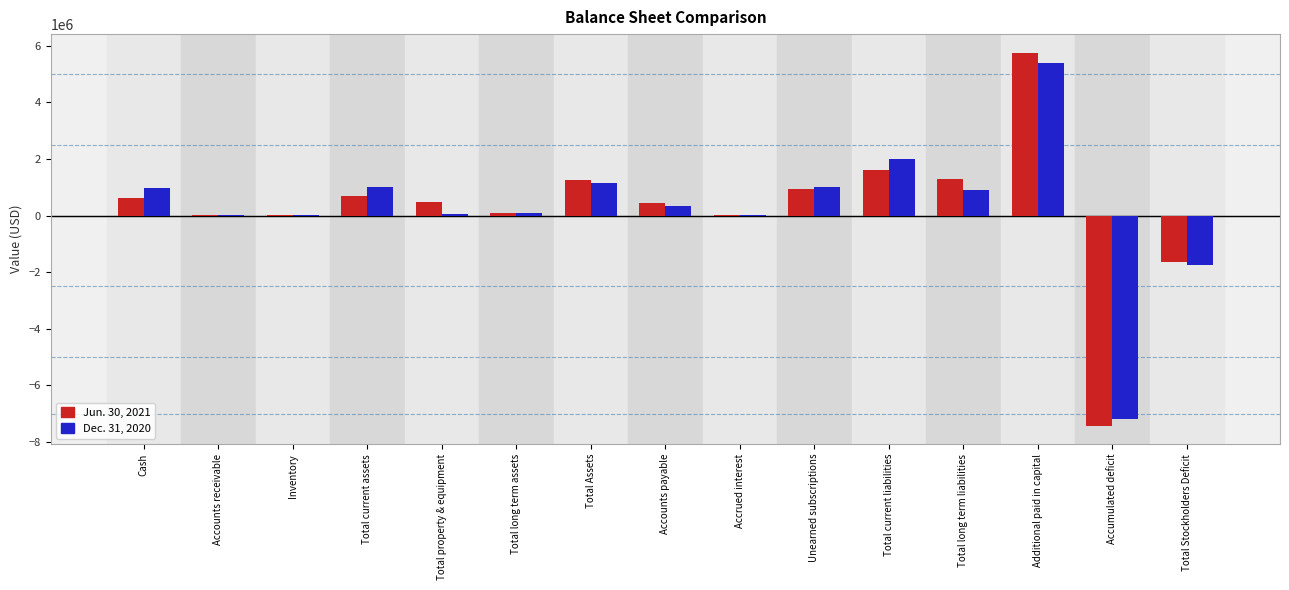

The value of Dec. 31, 2020 at Cash is 972825. True or false?

True